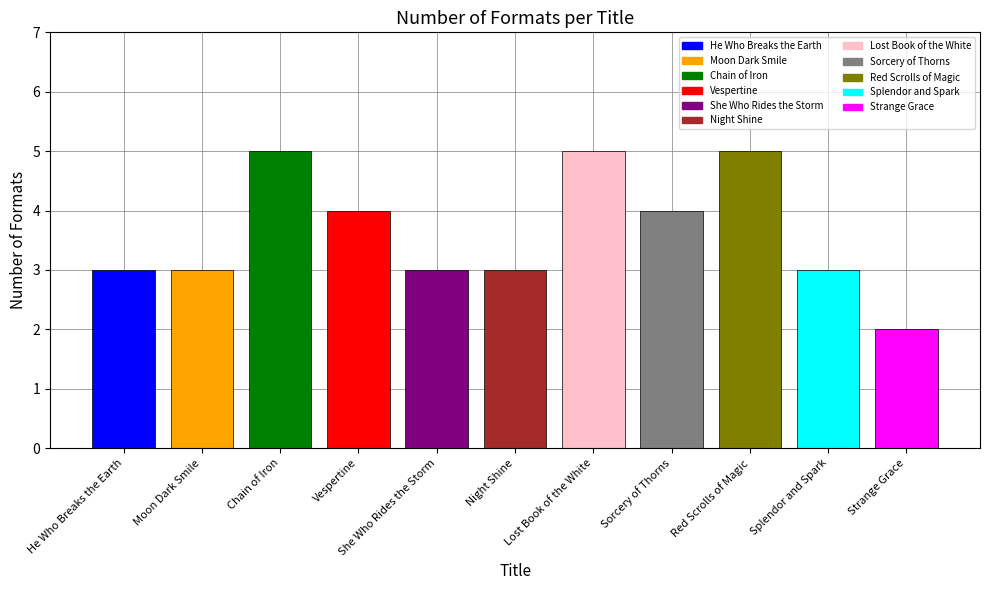

Count the number of categories in the chart.

11